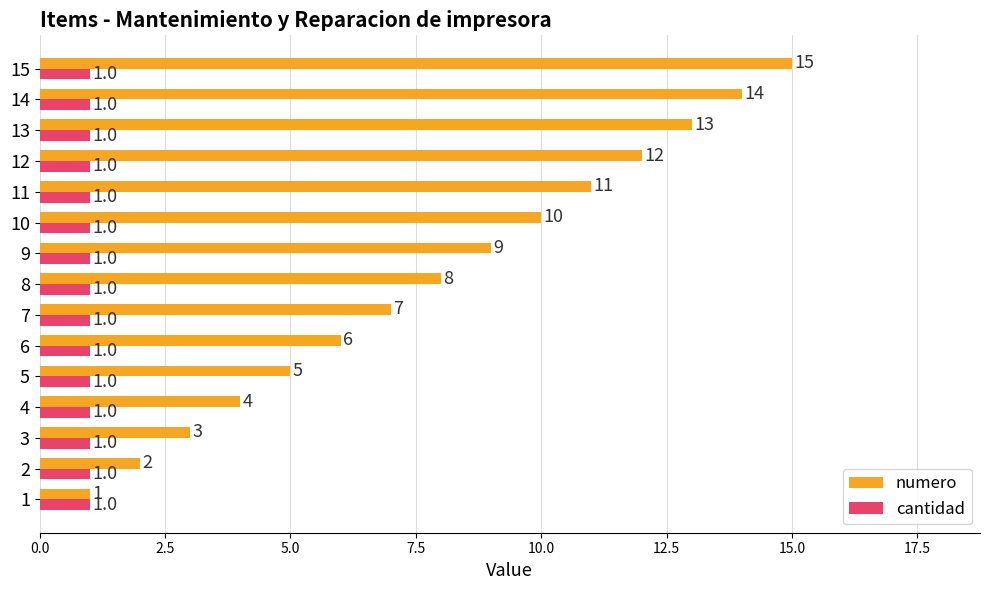

Which series has the widest spread of values?

numero